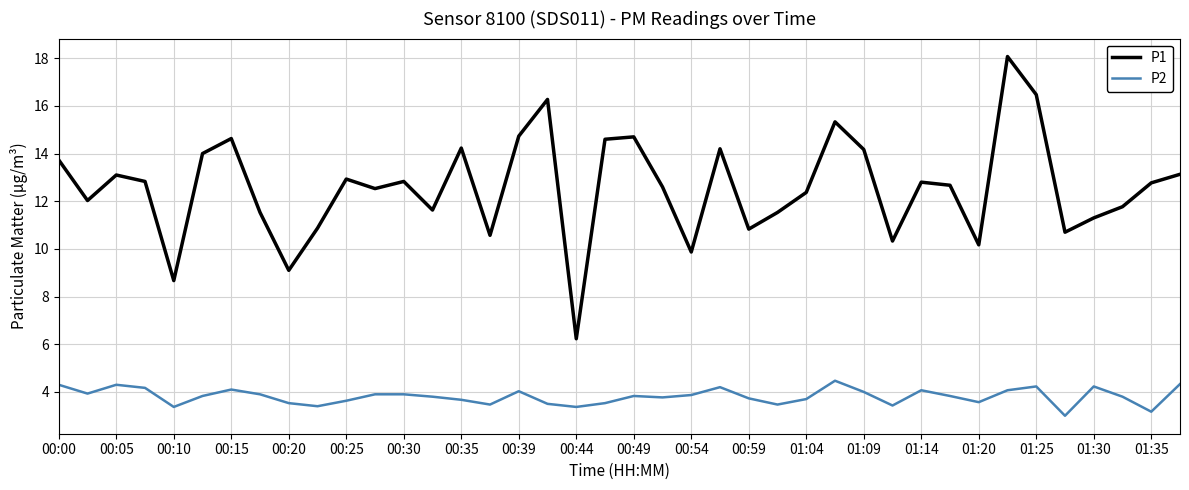

True or false: P2 and P1 intersect in this chart.

False